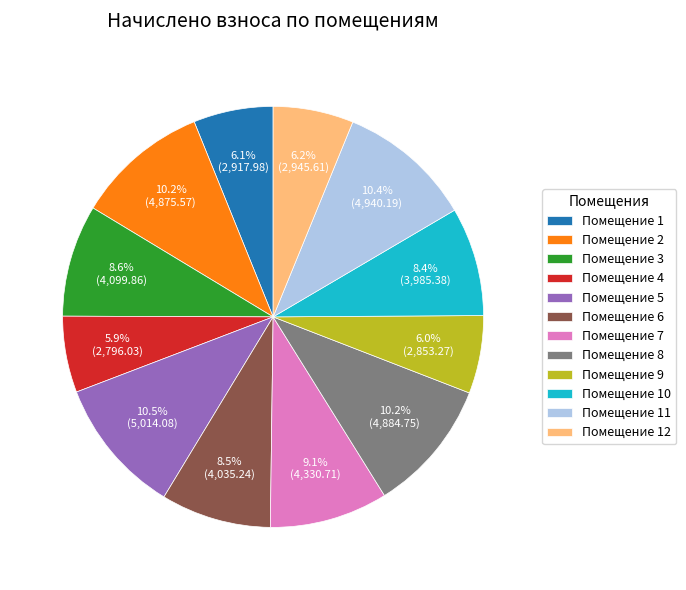

Is there any slice that represents more than half of the pie?

No